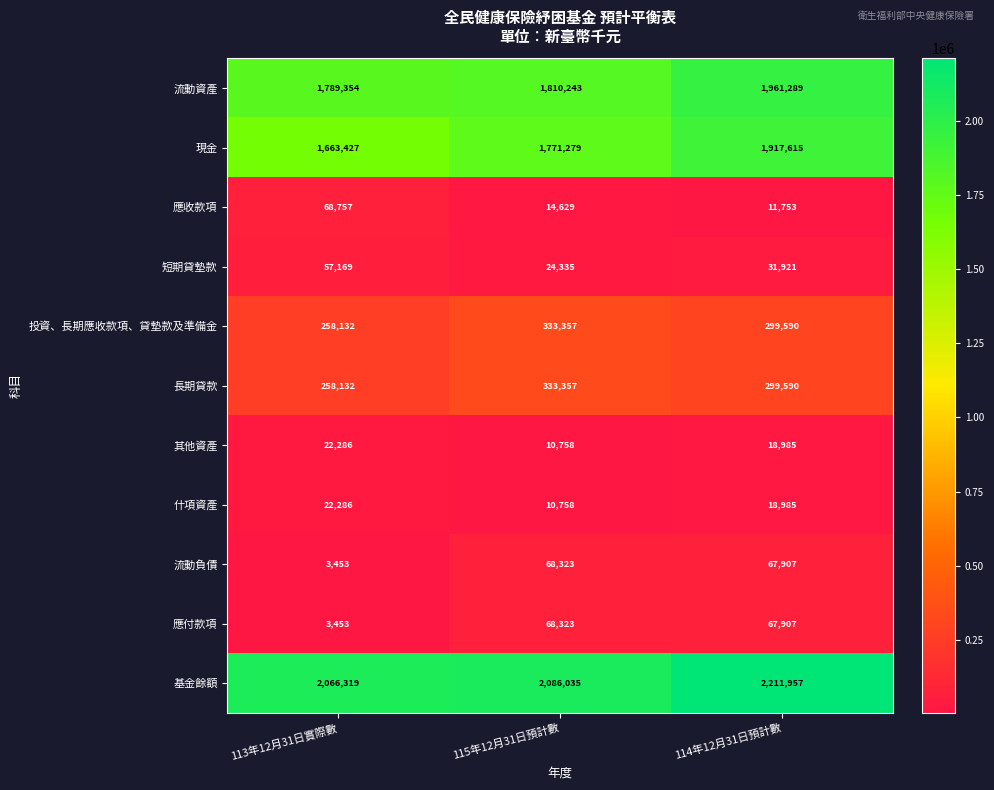

The 投資、長期應收款項、貸墊款及準備金 series shows 258132 at 113年12月31日實際數. True or false?

True